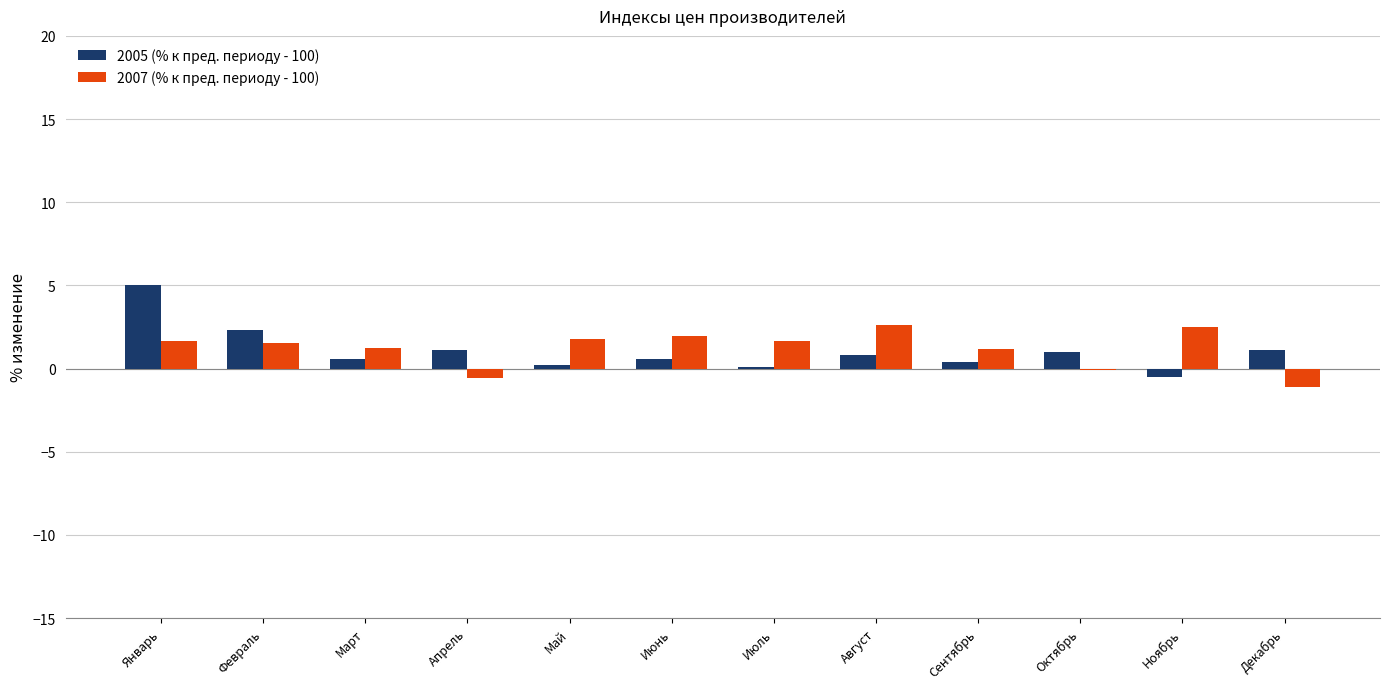

At which label does 2005 (% к пред. периоду - 100) reach its peak?

Январь